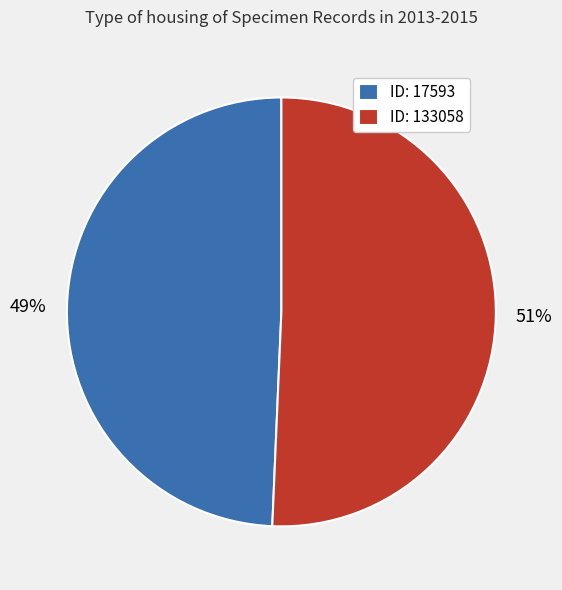

Between ID: 133058 and ID: 17593, which is larger?

ID: 133058